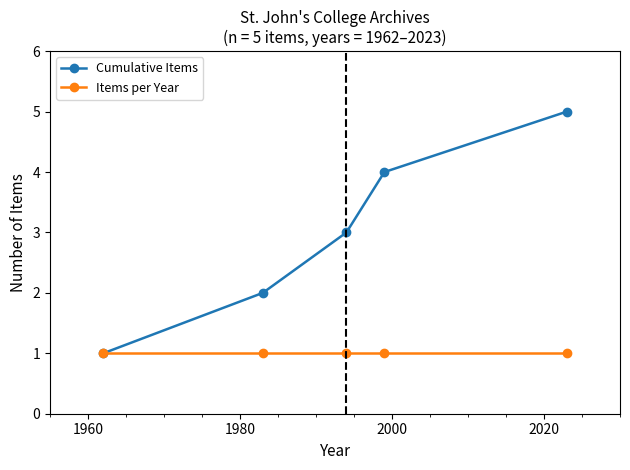

How many lines are shown in the chart?

2